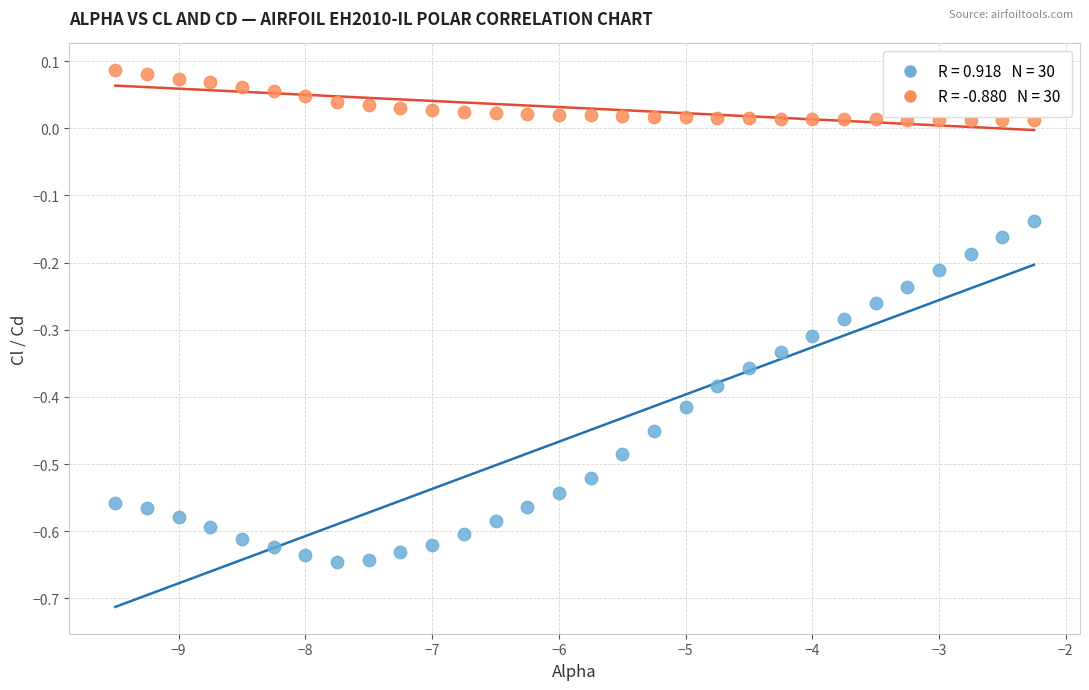

Across all data points, what is the range of X values (max minus min)?

7.2